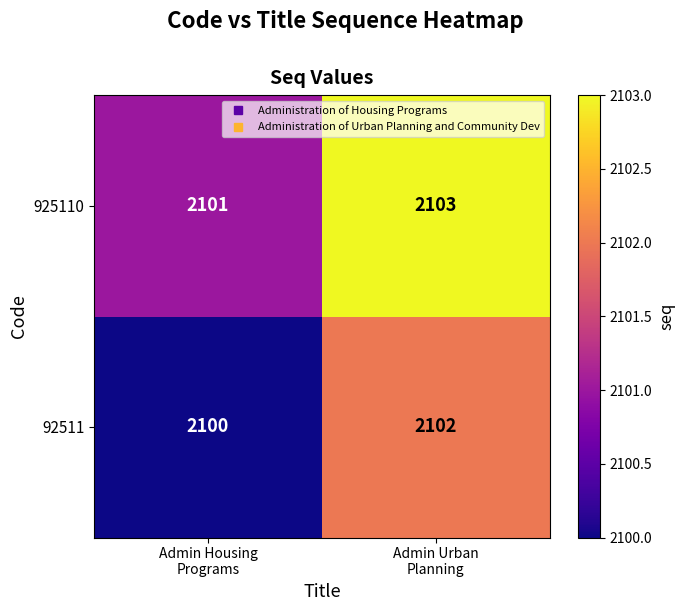

List the series in order of their overall mean, lowest first.

92511, 925110